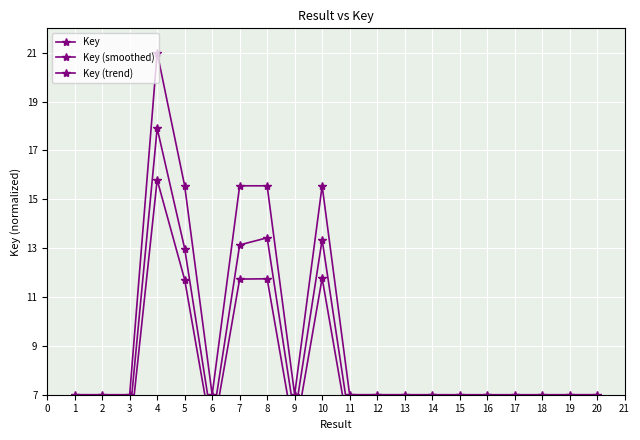

Is it true that Key (smoothed) equals 6.3 at 4?

False